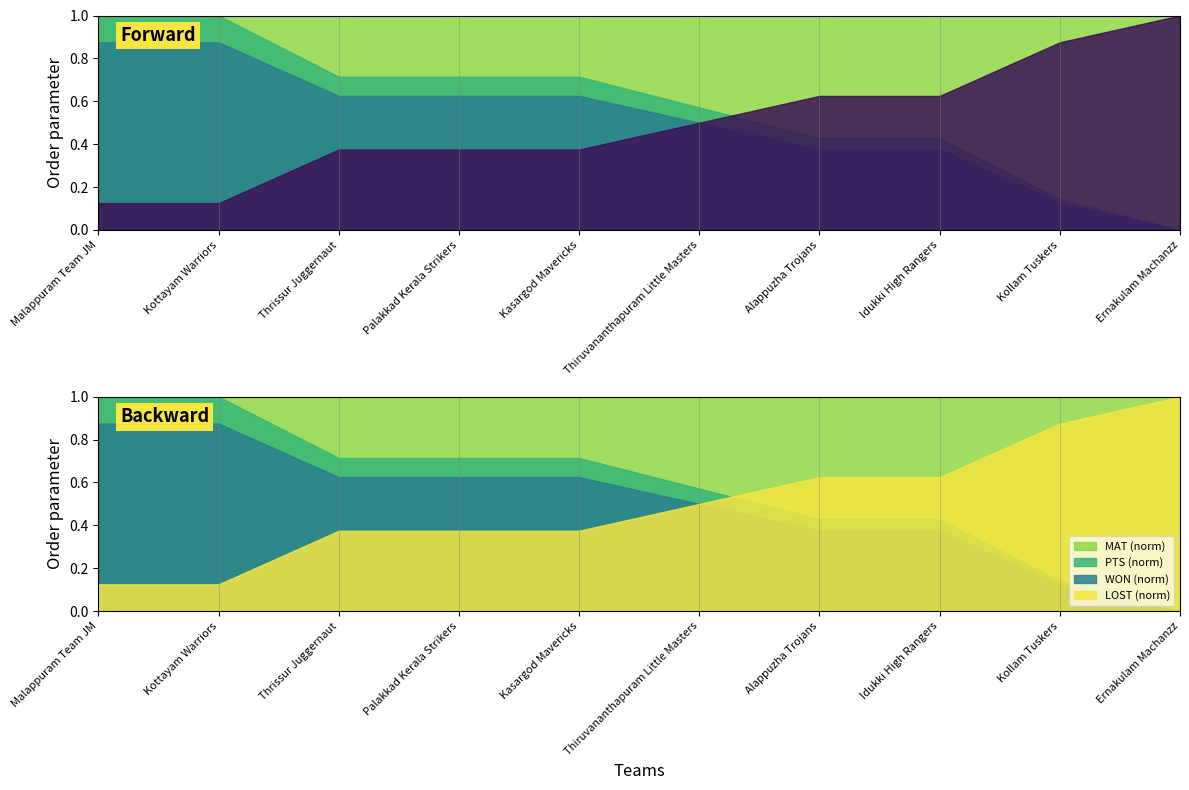

Between Kottayam Warriors and Idukki High Rangers, which series saw the biggest shift?

PTS